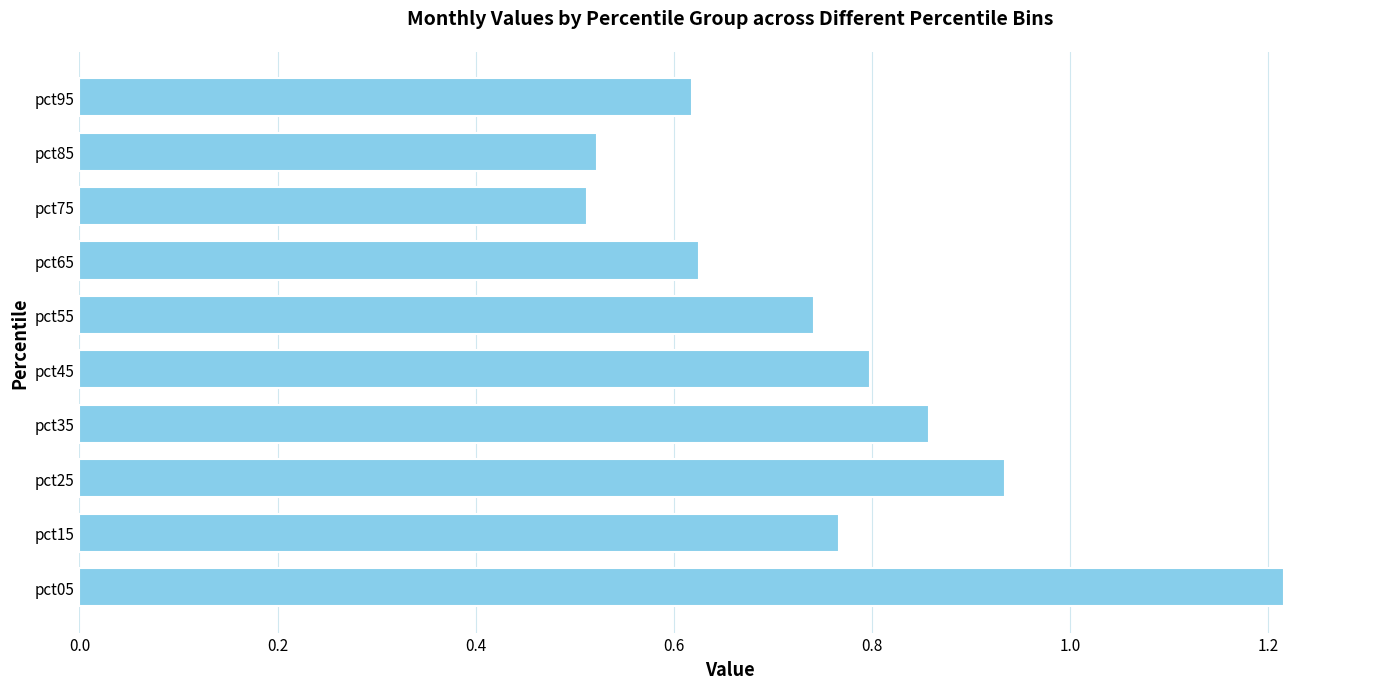

What is the sum of the values at pct45 and pct35?

1.7